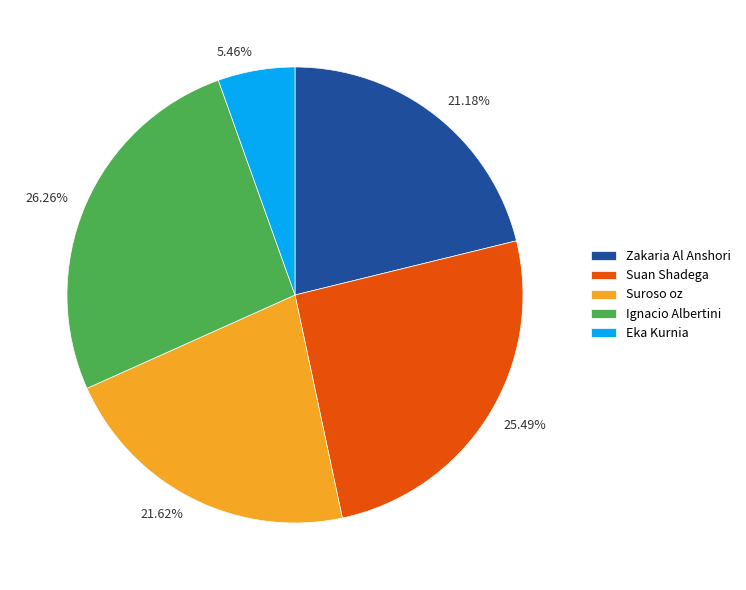

To the nearest percent, what percentage of the pie is Suroso oz?

22%